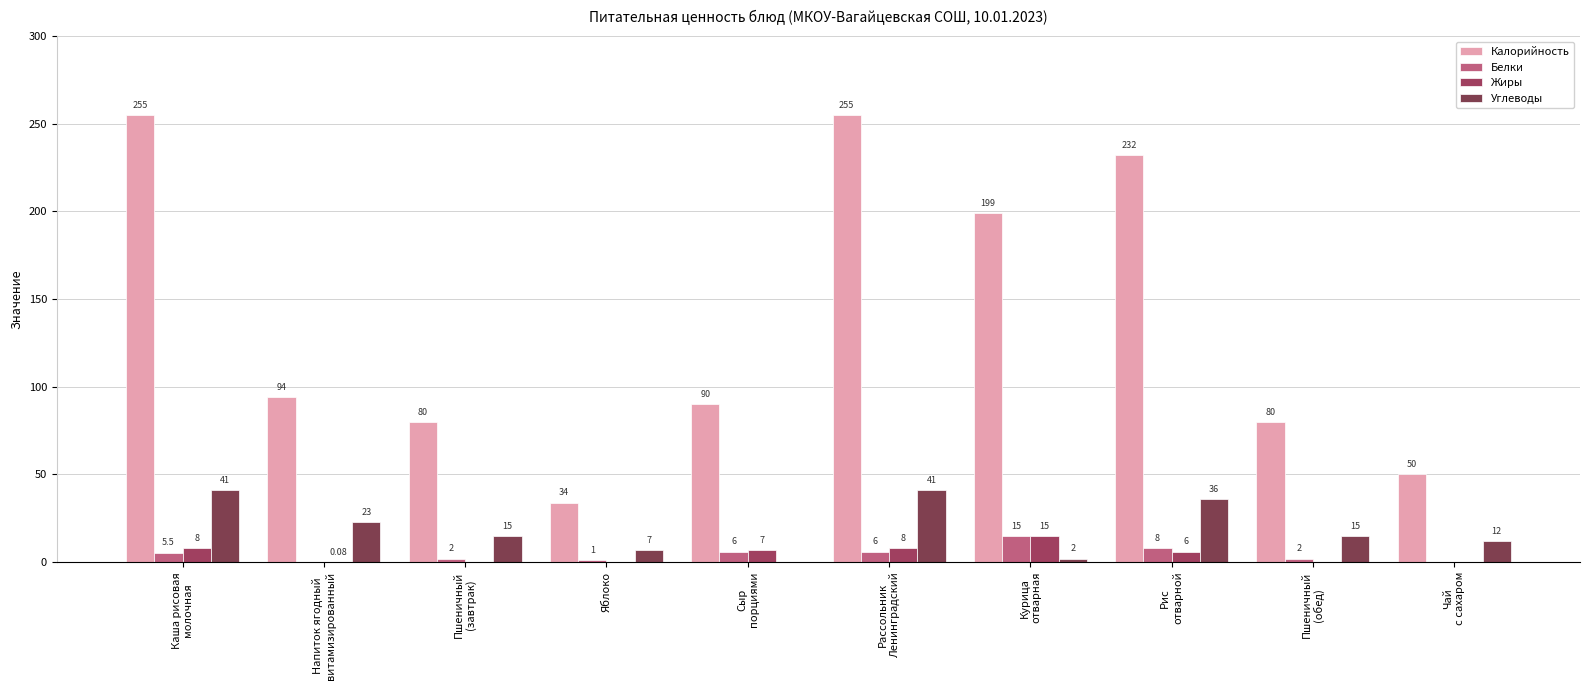

What are all the series names shown in the legend?

Калорийность, Белки, Жиры, Углеводы